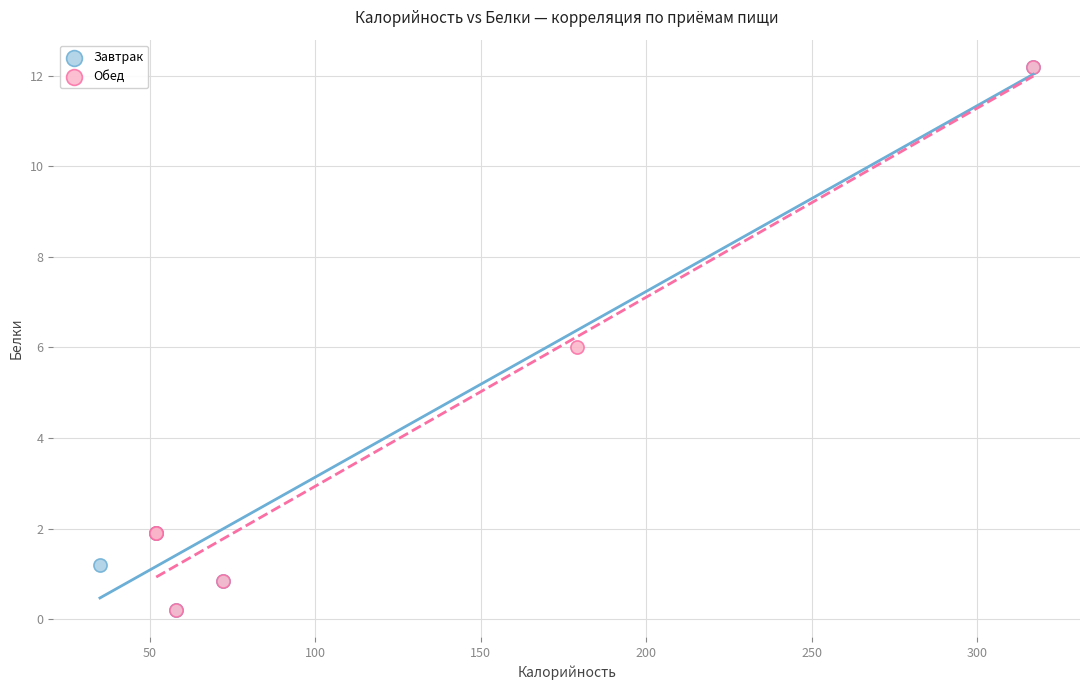

What are all the series names shown in the legend?

Завтрак, Обед